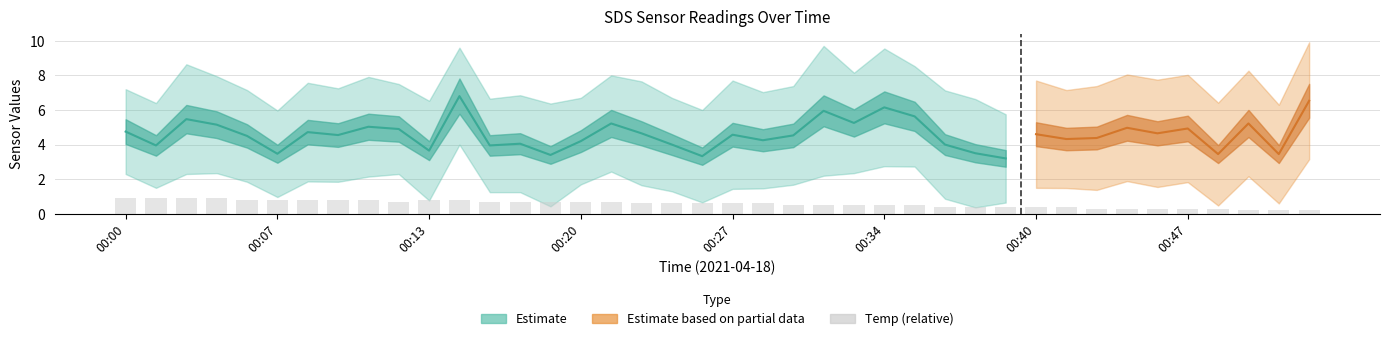

What is the smallest value displayed?

0.2